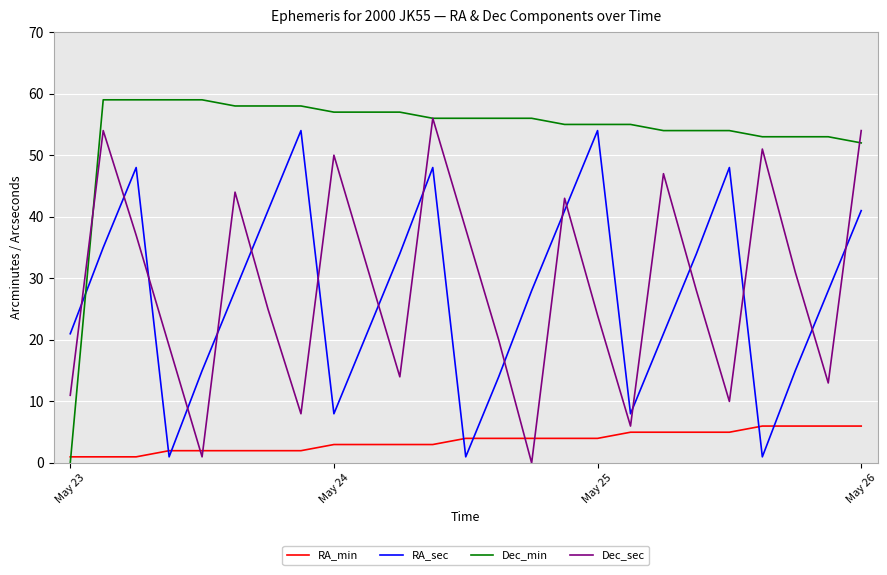

What is the maximum value for RA_min?

6